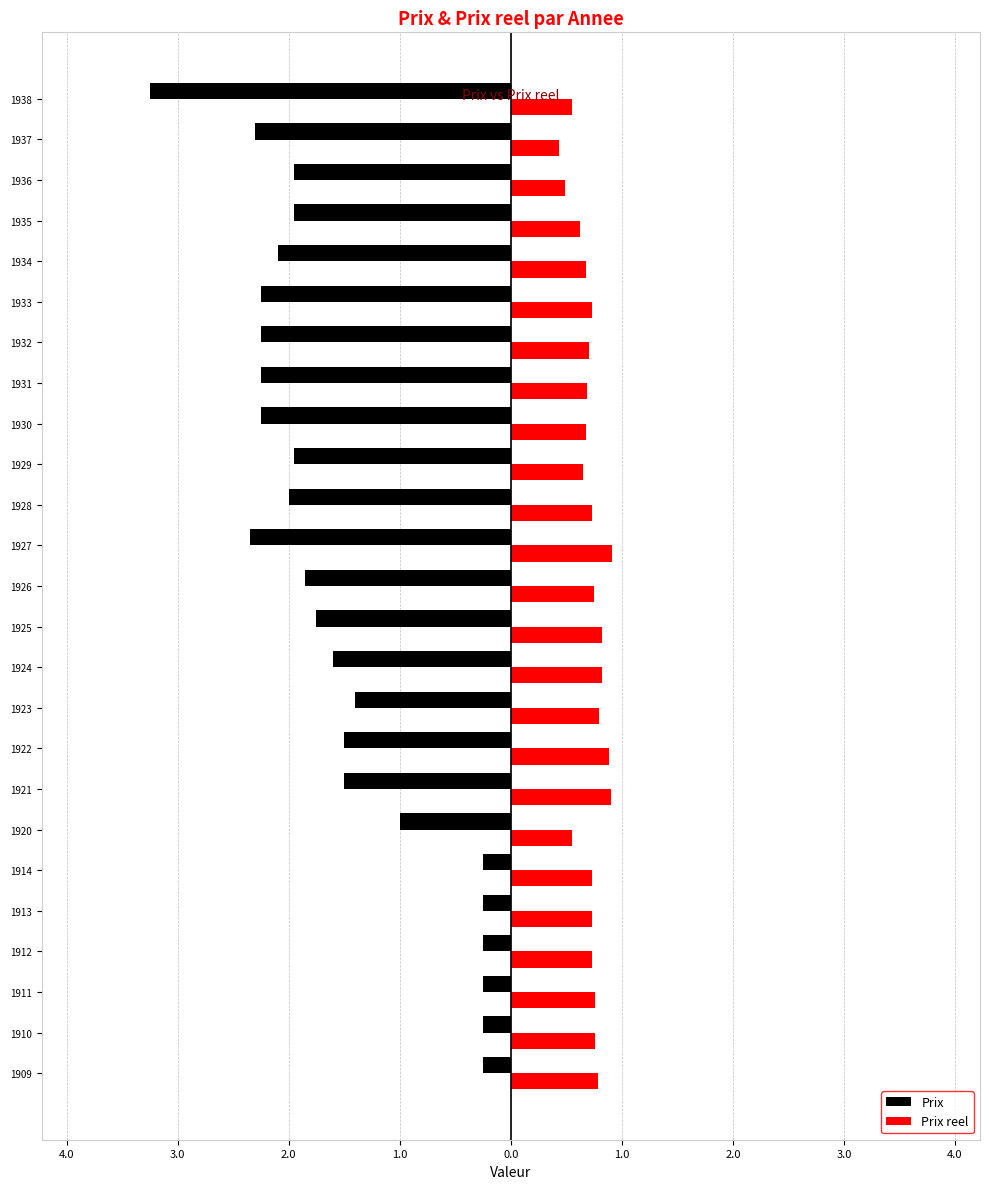

What are all the series names shown in the legend?

Prix, Prix reel